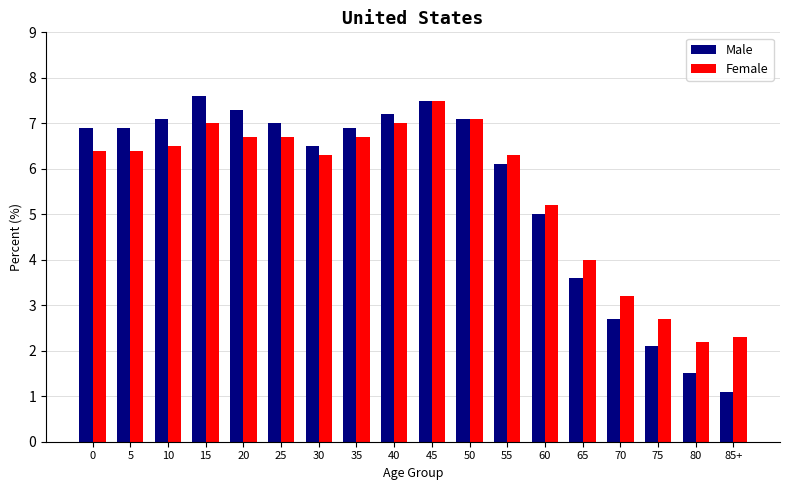

What is the minimum value for Female?

2.2